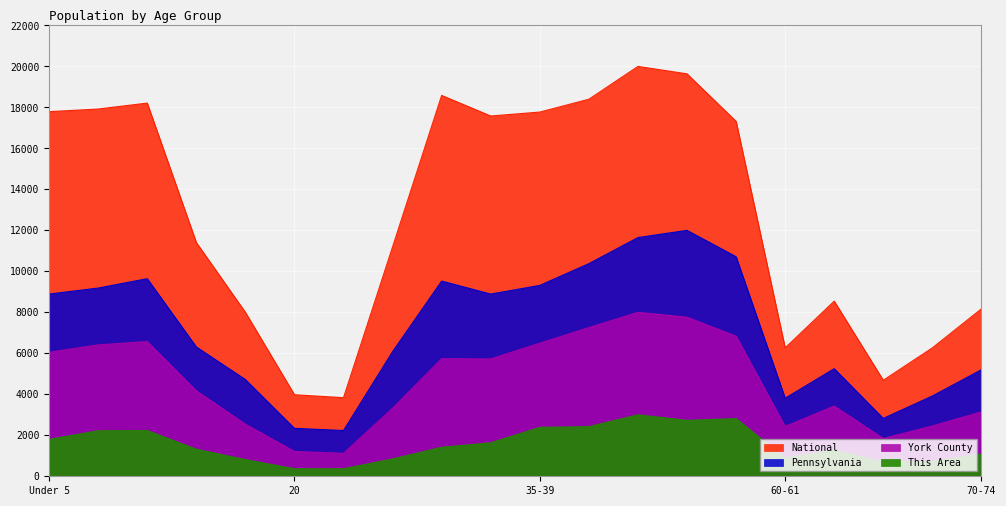

What is the difference between the second highest and minimum values in the National series?

15803.6